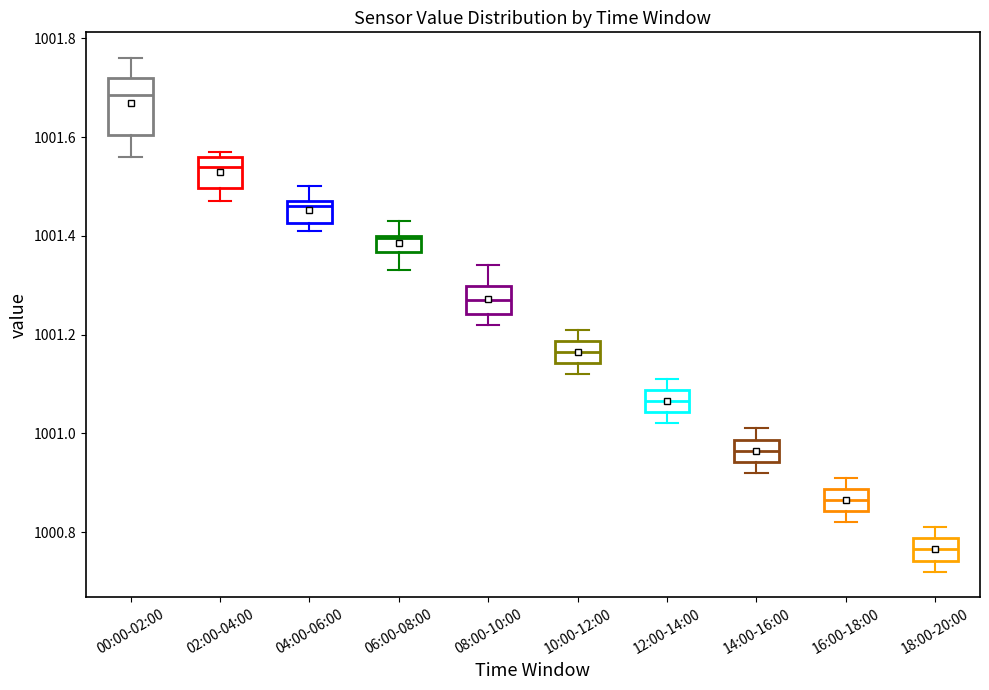

Reading left to right, transcribe this box plot: for each box, give where its median line is, the range the box spans, and where its two whiskers end, as read against the y-axis. The values are not printed on the chart, so give them approximately, as read against the axis.

00:00-02:00: median 1001.68, box 1001.60 to 1001.72, whiskers 1001.56 to 1001.76
02:00-04:00: median 1001.54, box 1001.50 to 1001.56, whiskers 1001.48 to 1001.58
04:00-06:00: median 1001.46, box 1001.42 to 1001.48, whiskers 1001.42 (just below the box's lower edge) to 1001.50
06:00-08:00: median 1001.40, box 1001.36 to 1001.40, whiskers 1001.34 to 1001.44
08:00-10:00: median 1001.28, box 1001.24 to 1001.30, whiskers 1001.22 to 1001.34
10:00-12:00: median 1001.16, box 1001.14 to 1001.18, whiskers 1001.12 to 1001.22
12:00-14:00: median 1001.06, box 1001.04 to 1001.08, whiskers 1001.02 to 1001.12
14:00-16:00: median 1000.96, box 1000.94 to 1000.98, whiskers 1000.92 to 1001.02
16:00-18:00: median 1000.86, box 1000.84 to 1000.88, whiskers 1000.82 to 1000.92
18:00-20:00: median 1000.76, box 1000.74 to 1000.78, whiskers 1000.72 to 1000.82